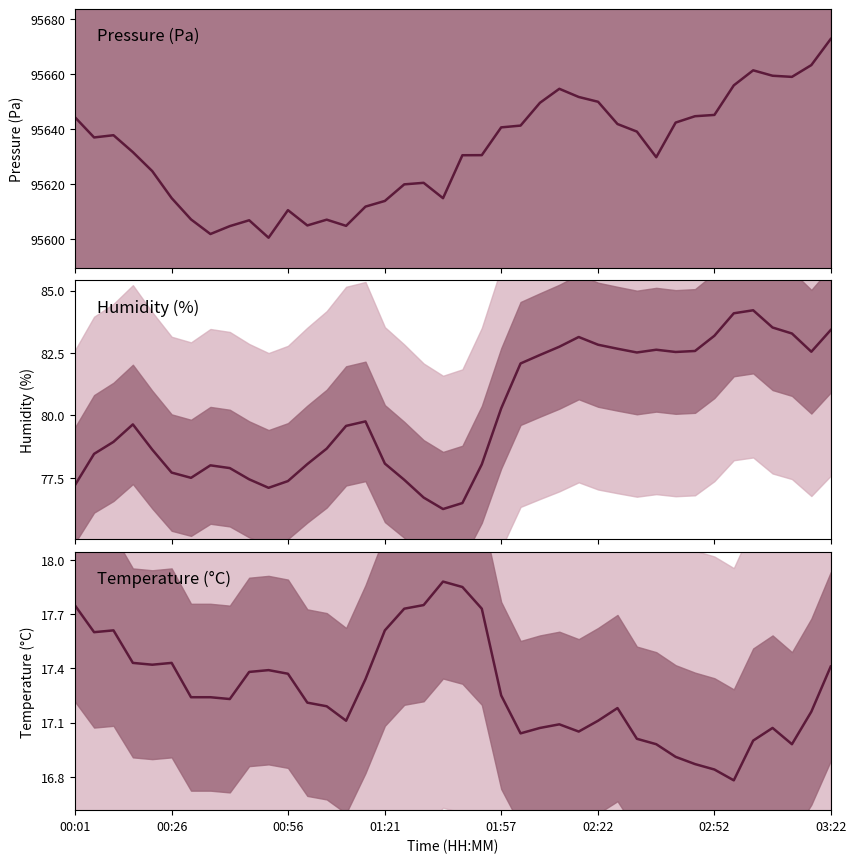

What are all the series names shown in the legend?

Pressure (Pa), Humidity (%), Temperature (°C)